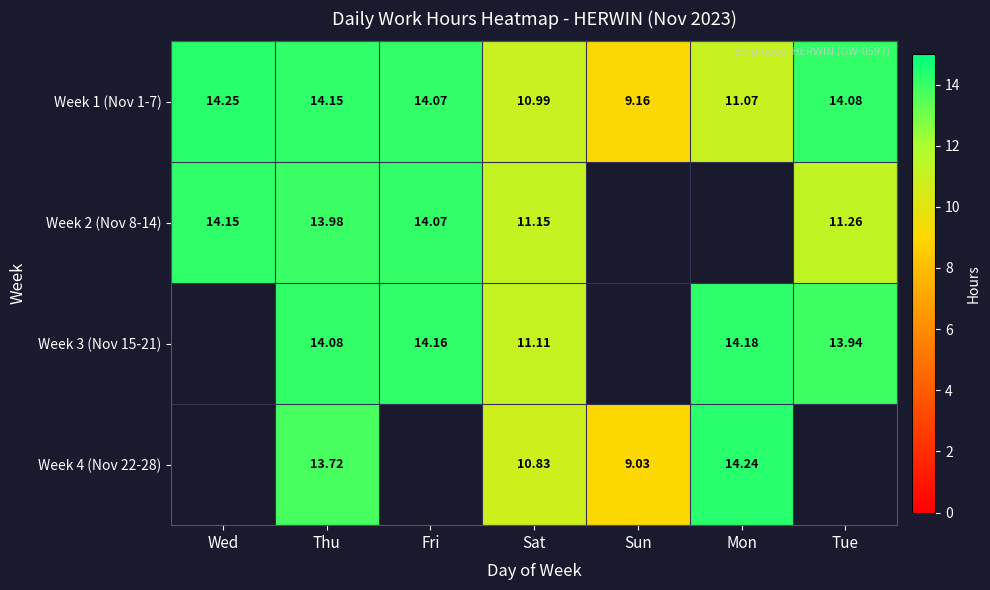

Where does the Week 1 (Nov 1-7) series first go above 14?

Wed